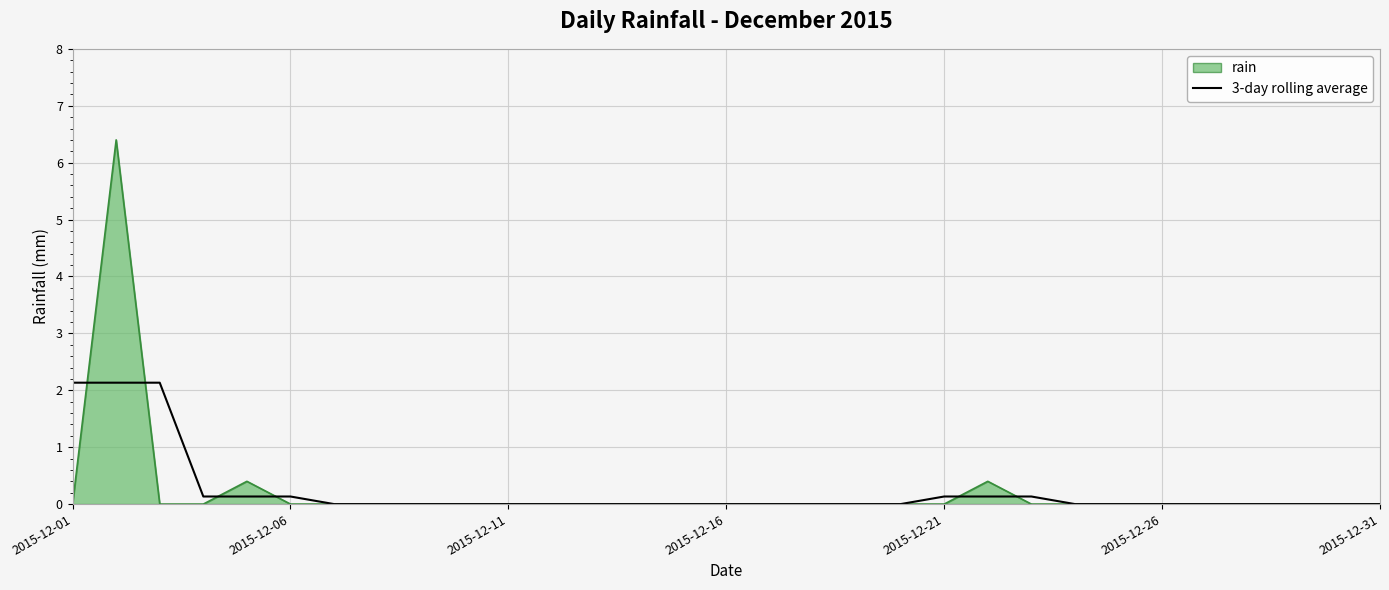

Which series has the largest range (max minus min)?

rain